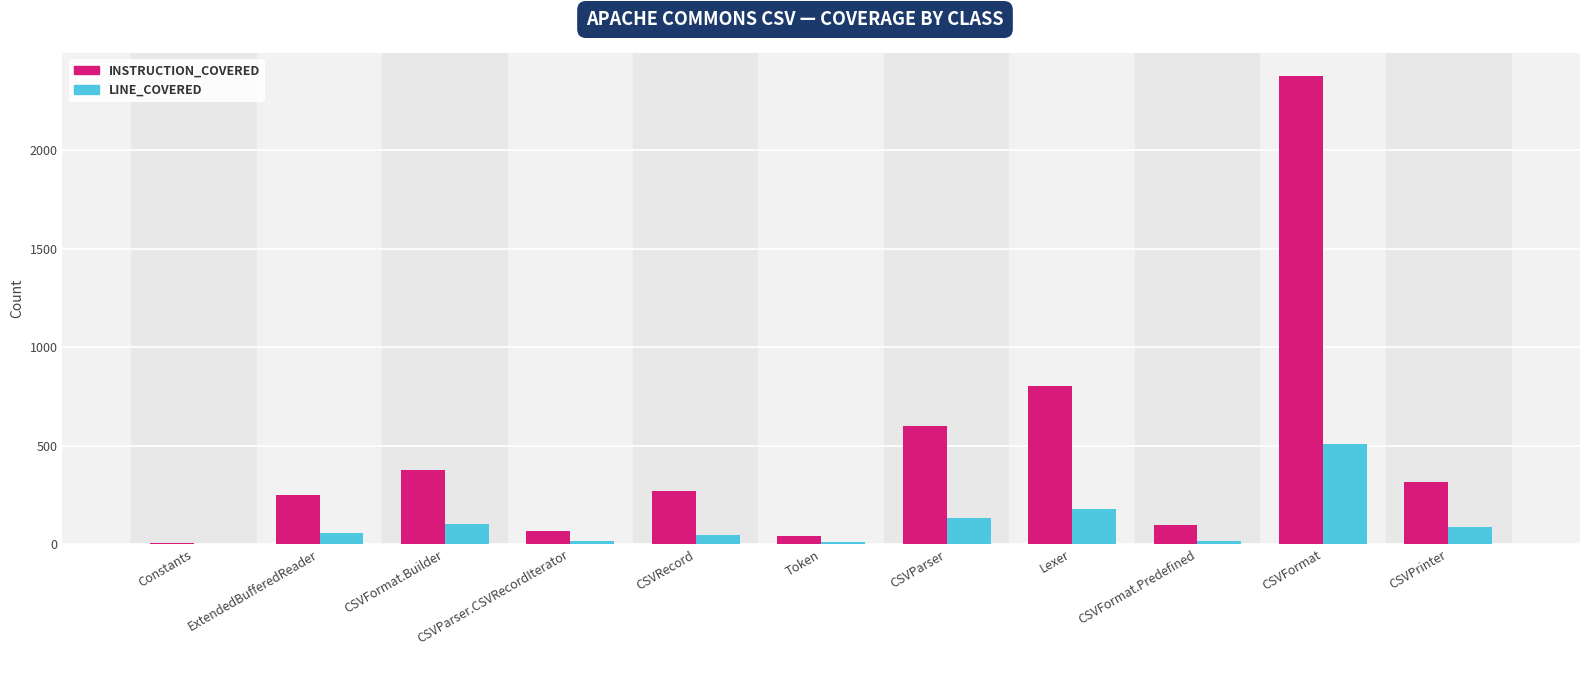

At which label is INSTRUCTION_COVERED closest to 1190?

Lexer